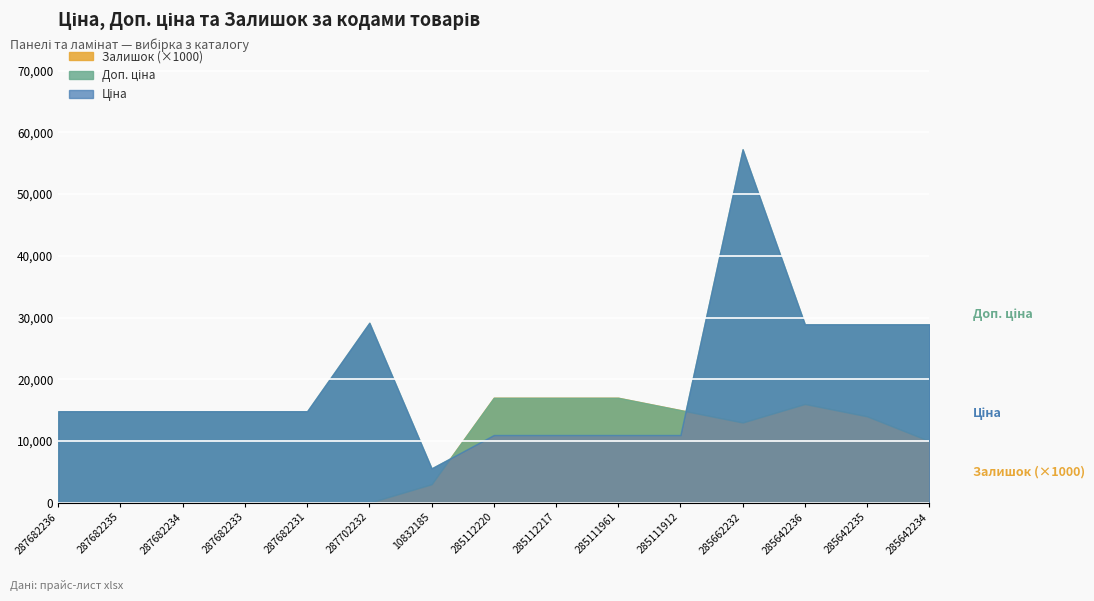

True or false: Ціна and Залишок intersect in this chart.

False